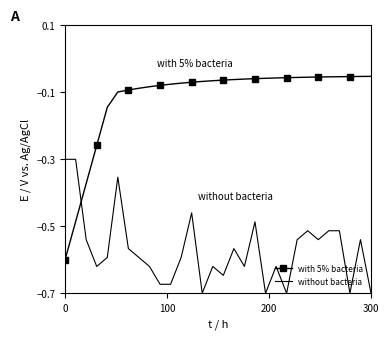

What is the difference between the maximum and minimum values in the with 5% bacteria series?

0.5